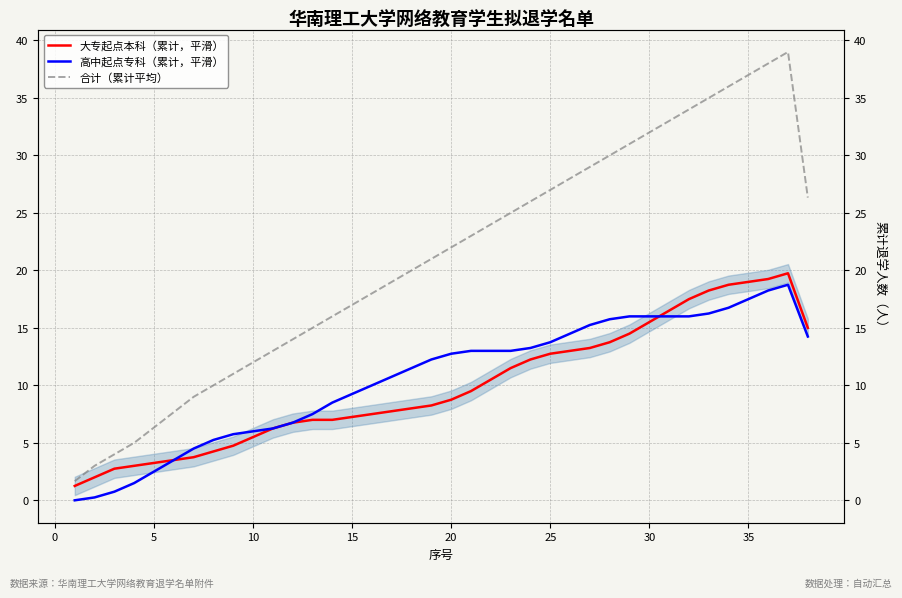

True or false: 大专起点本科（累计，平滑） and 合计（累计平均） intersect in this chart.

False